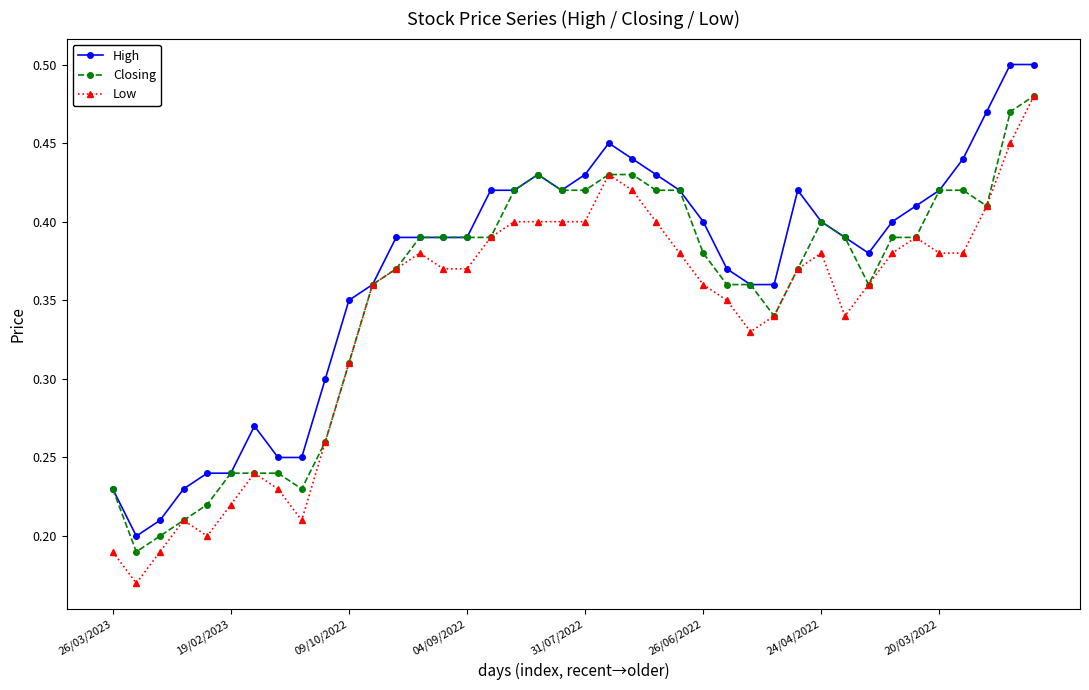

Count the High values in the range 0 to 1.

40